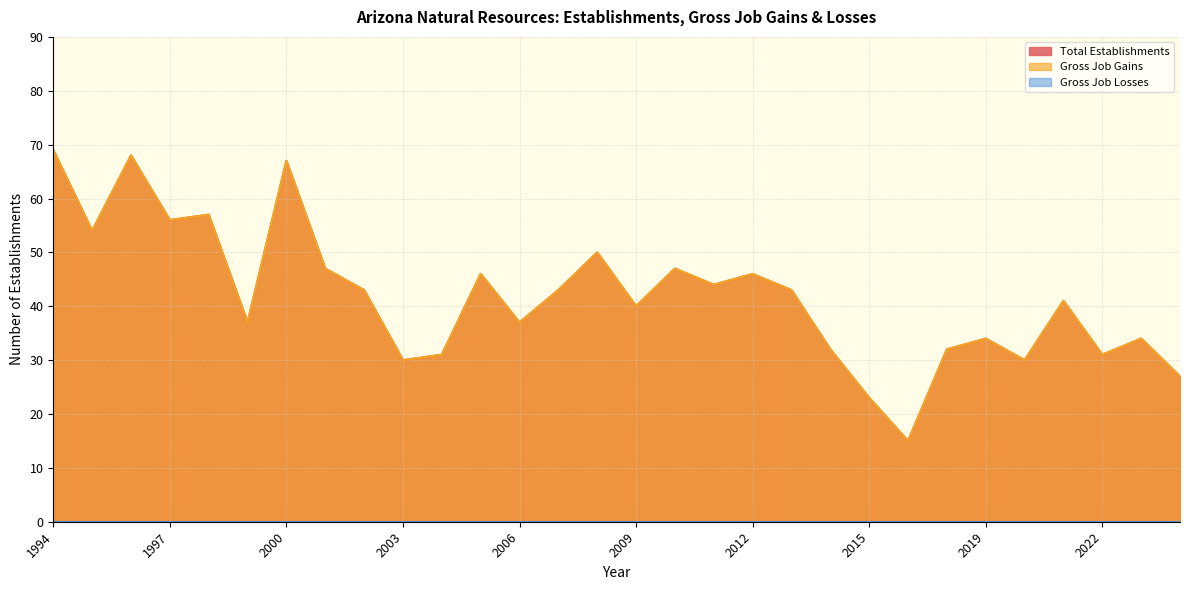

Is it true that Gross Job Gains equals 30 at 2003?

True